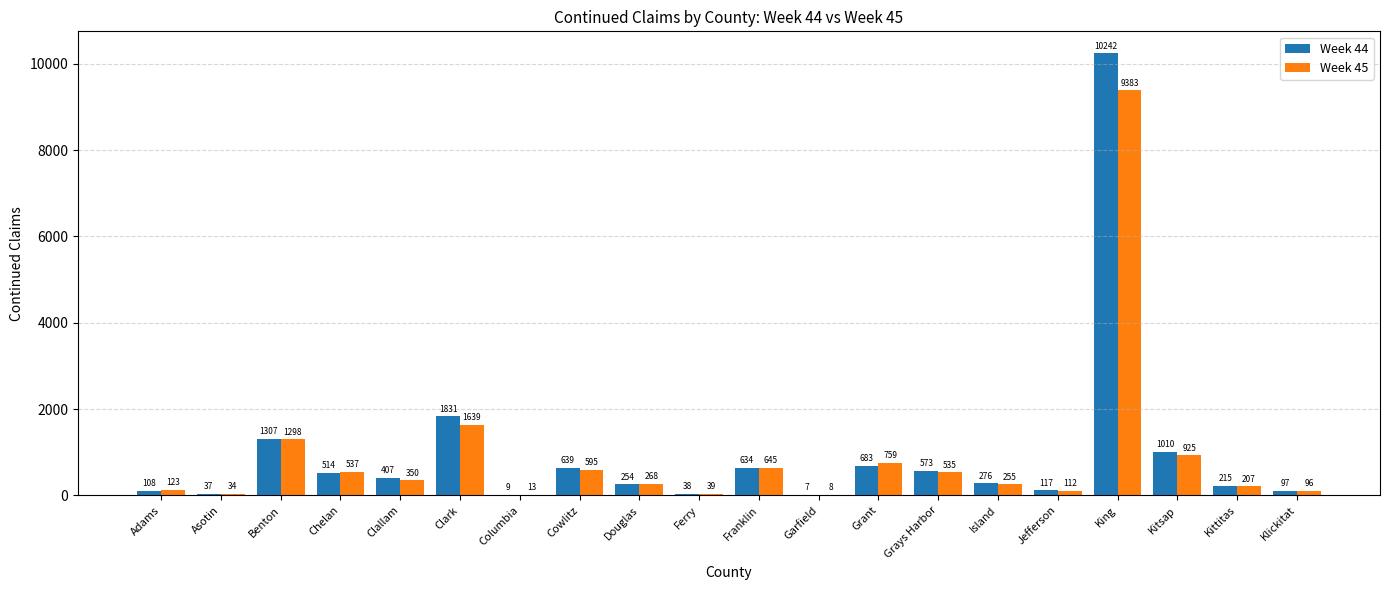

Which series changed the most between Benton and Garfield?

Week 44